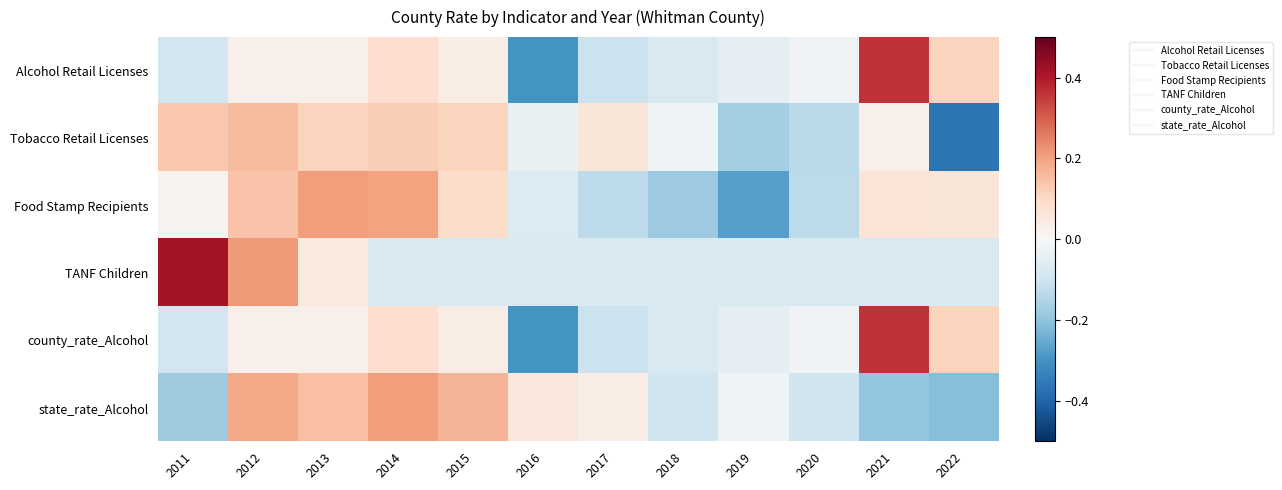

What is the minimum value shown in the chart?

-0.4